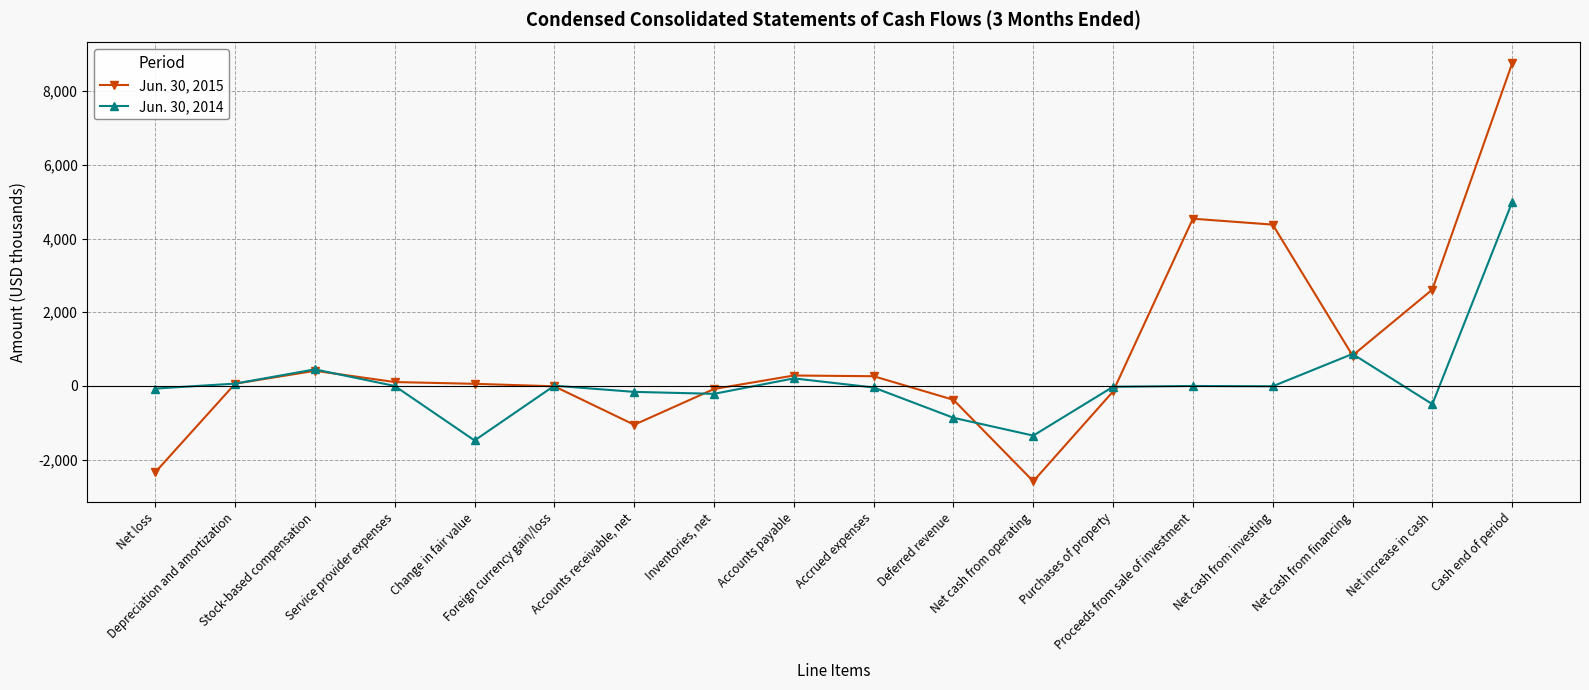

List the series in order of their peak value, lowest first.

Jun. 30, 2014, Jun. 30, 2015